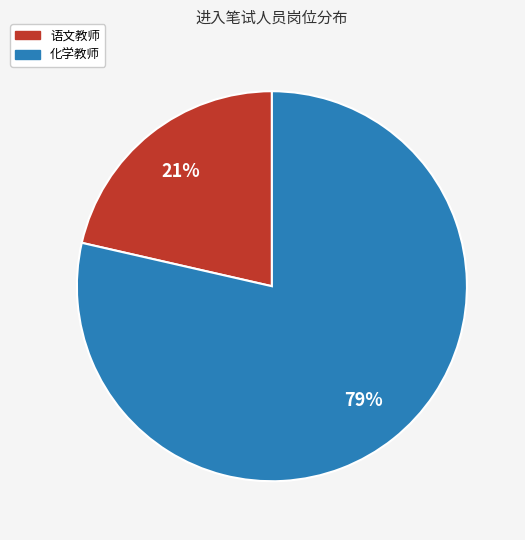

Which category has the smallest portion of the pie?

语文教师